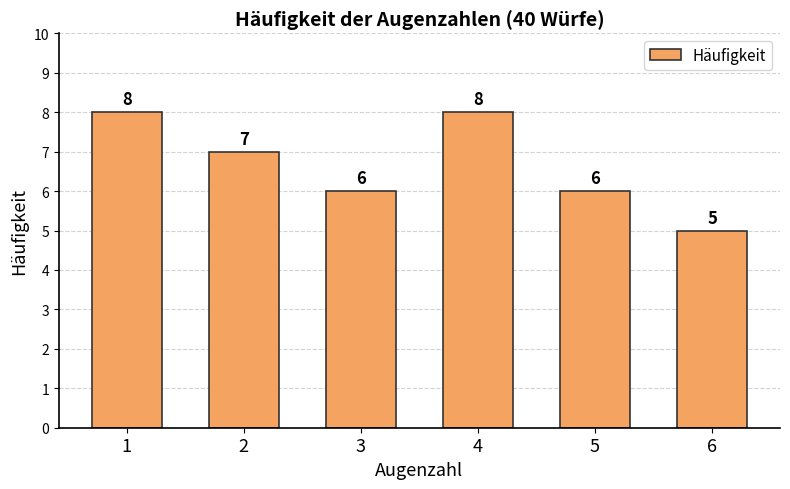

Reading left to right, extract all data points from this chart.

8	7	6	8	6	5